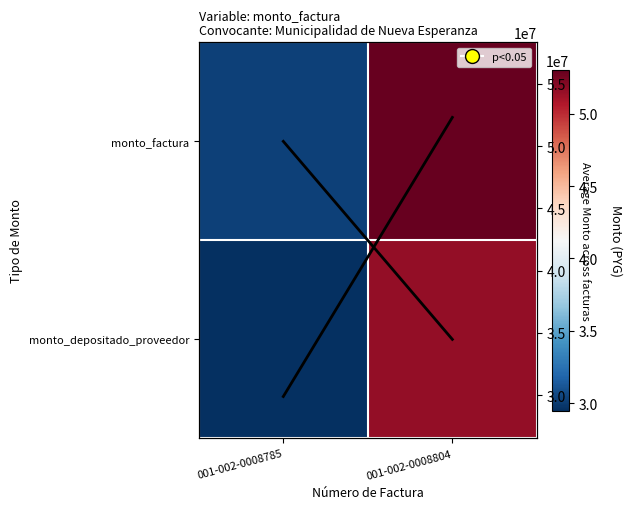

At which label does monto_depositado_proveedor reach its minimum?

001-002-0008785